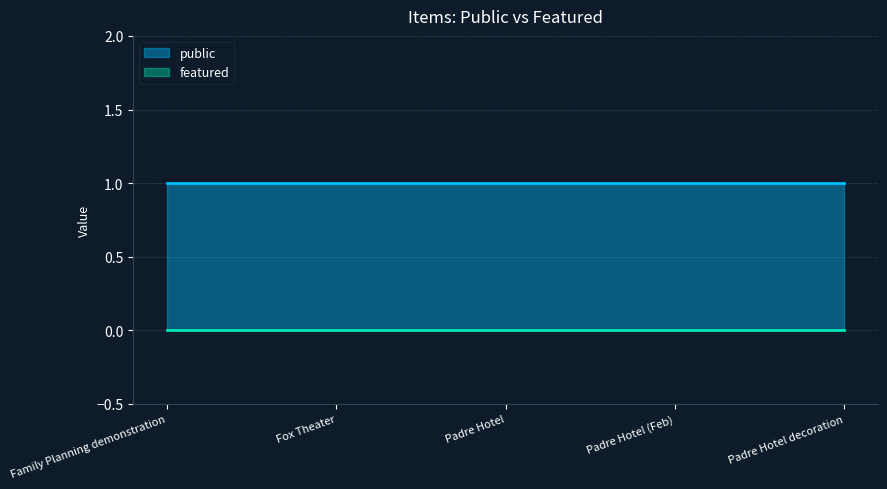

True or false: featured and public cross at least once.

False